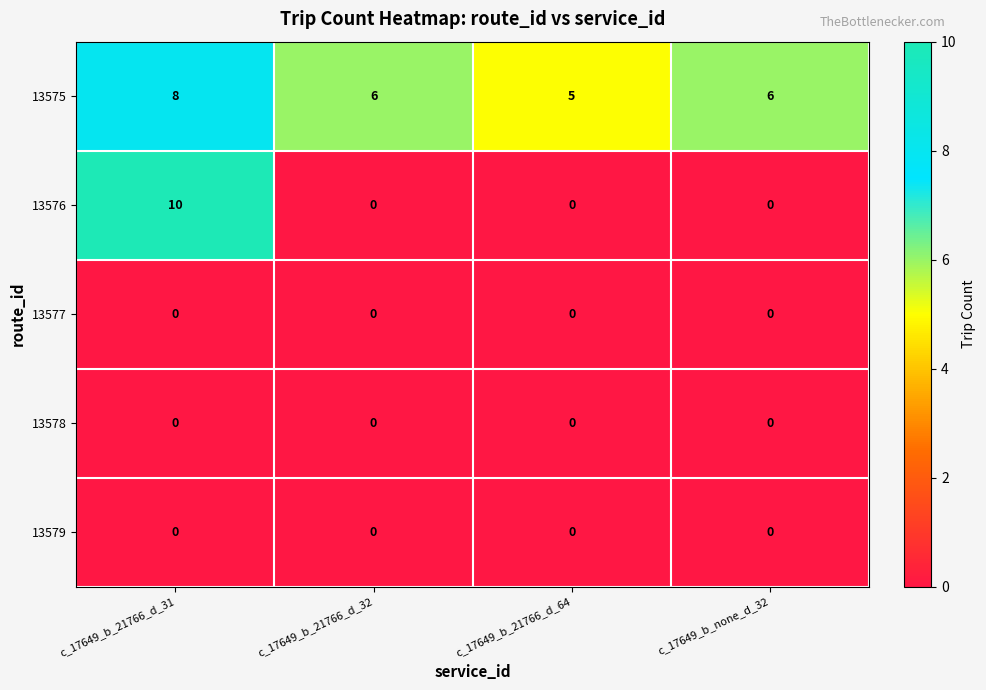

Between c_17649_b_21766_d_32 and c_17649_b_21766_d_64, which series saw the biggest shift?

13575